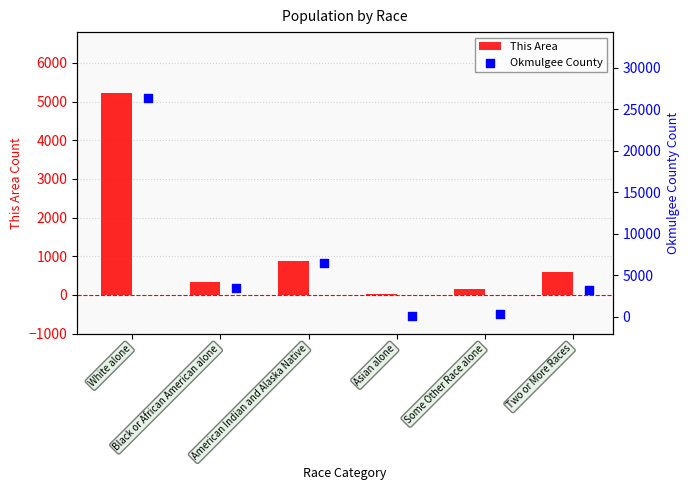

Which series has the largest total across all categories?

Okmulgee County